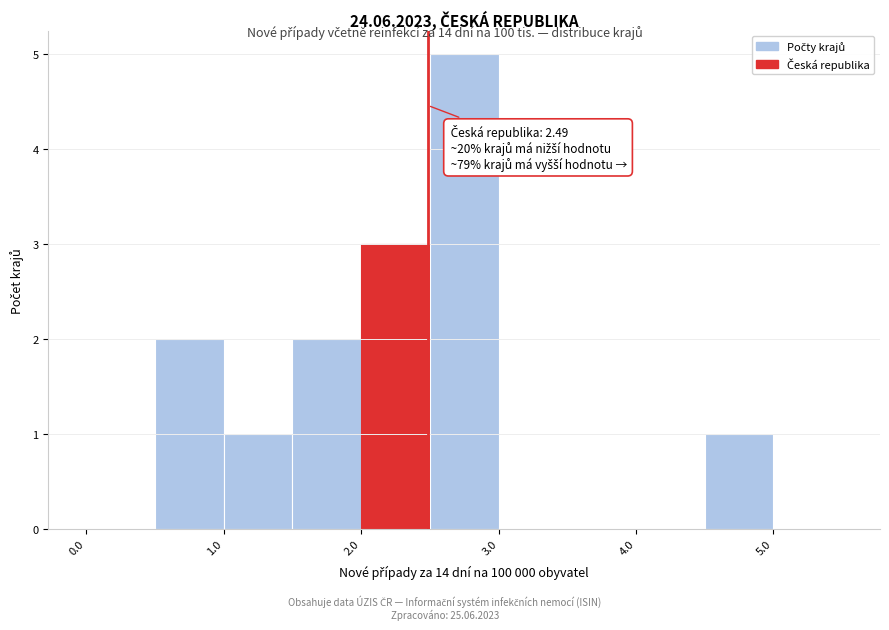

Over which range of the x-axis is the bar tallest?

2.5 to 3.0